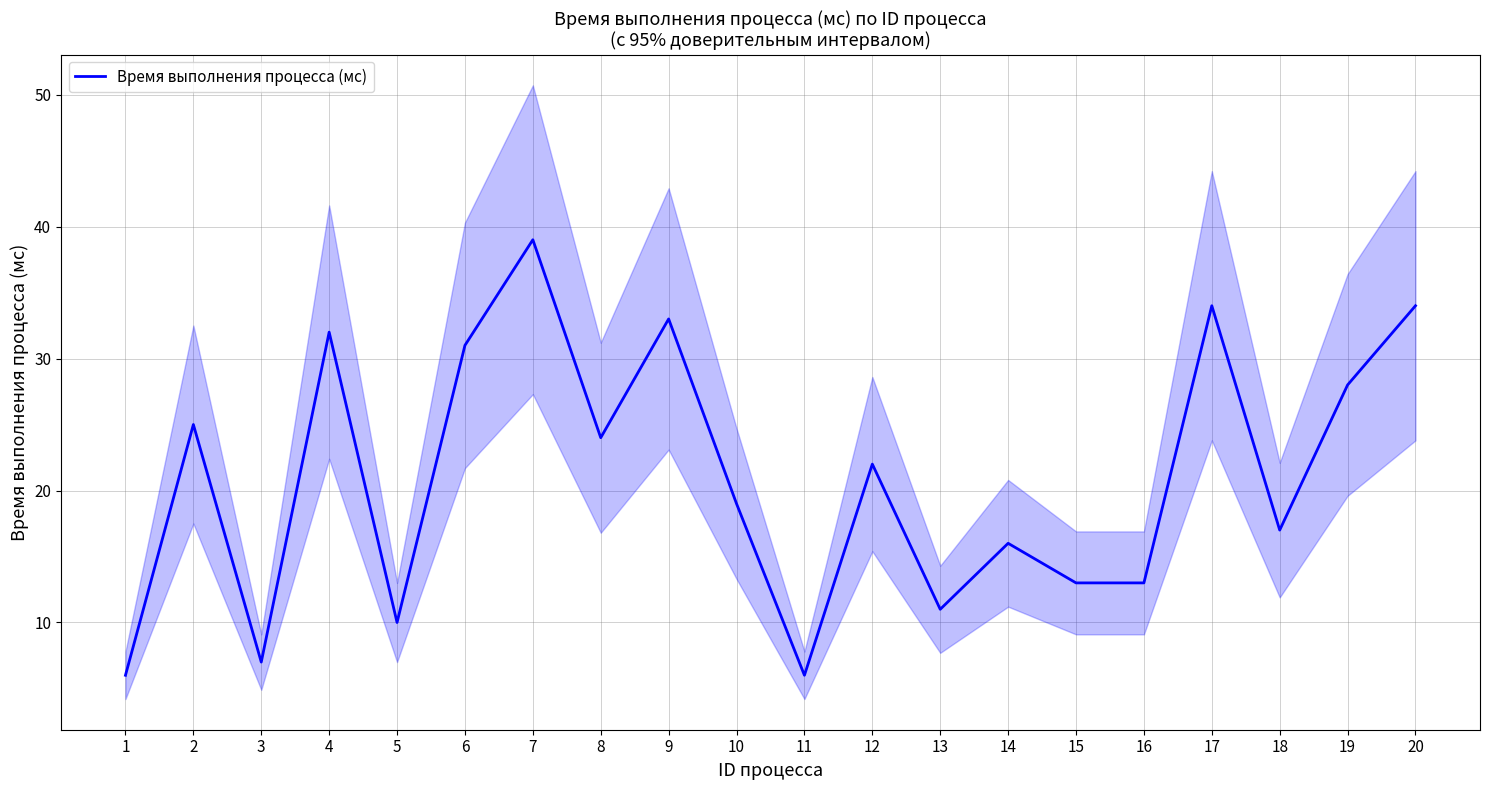

The value at 2 is 25. True or false?

True